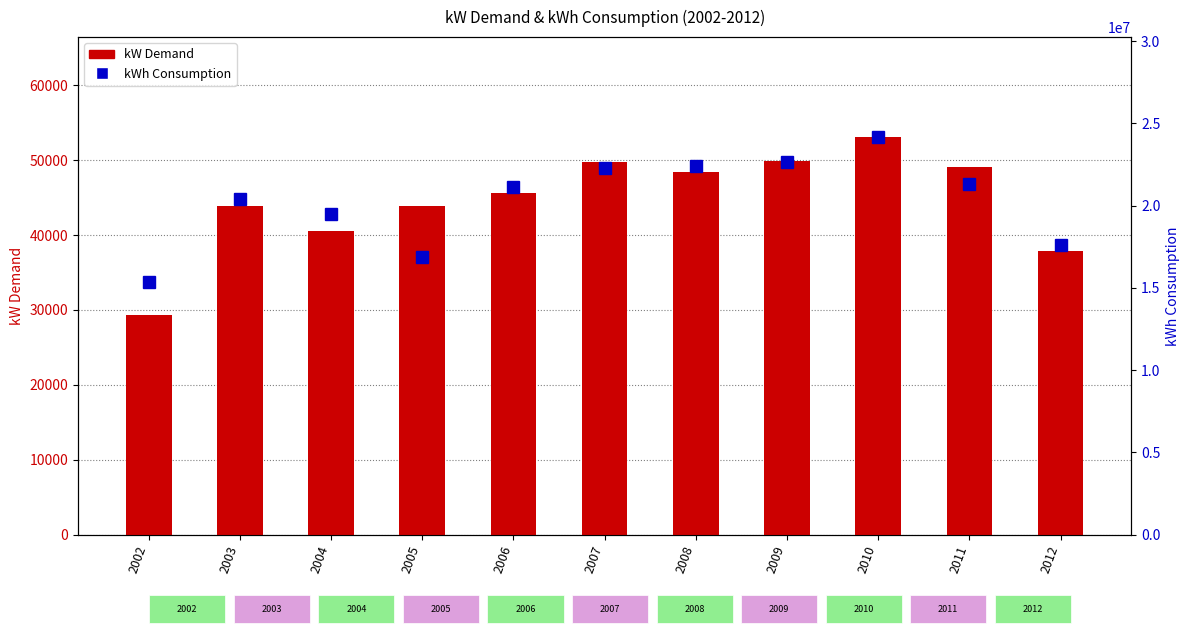

Is the value of kWh Consumption at 2007 greater than the value of kW Demand at 2005?

Yes